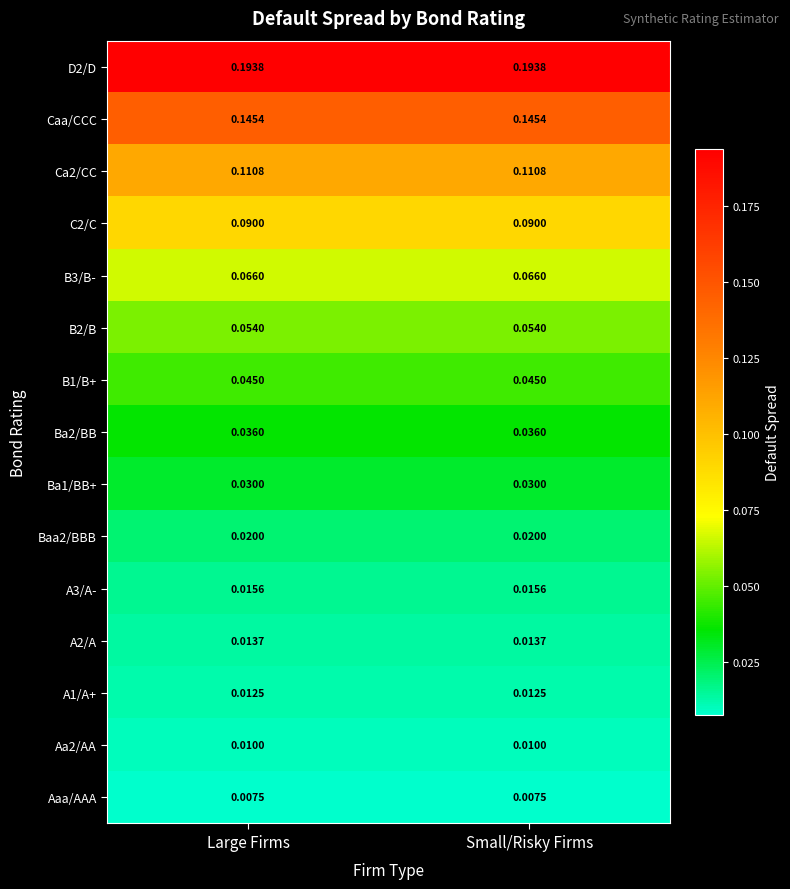

What is the total value across all series at Large Firms?

0.9